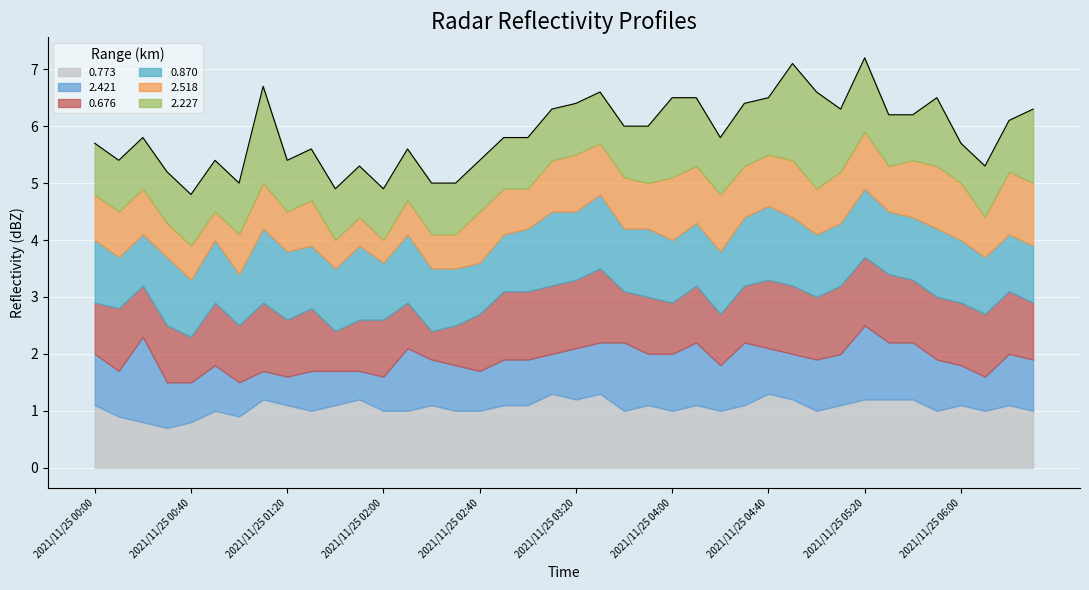

At how many categories does at least one series exceed 0?

40